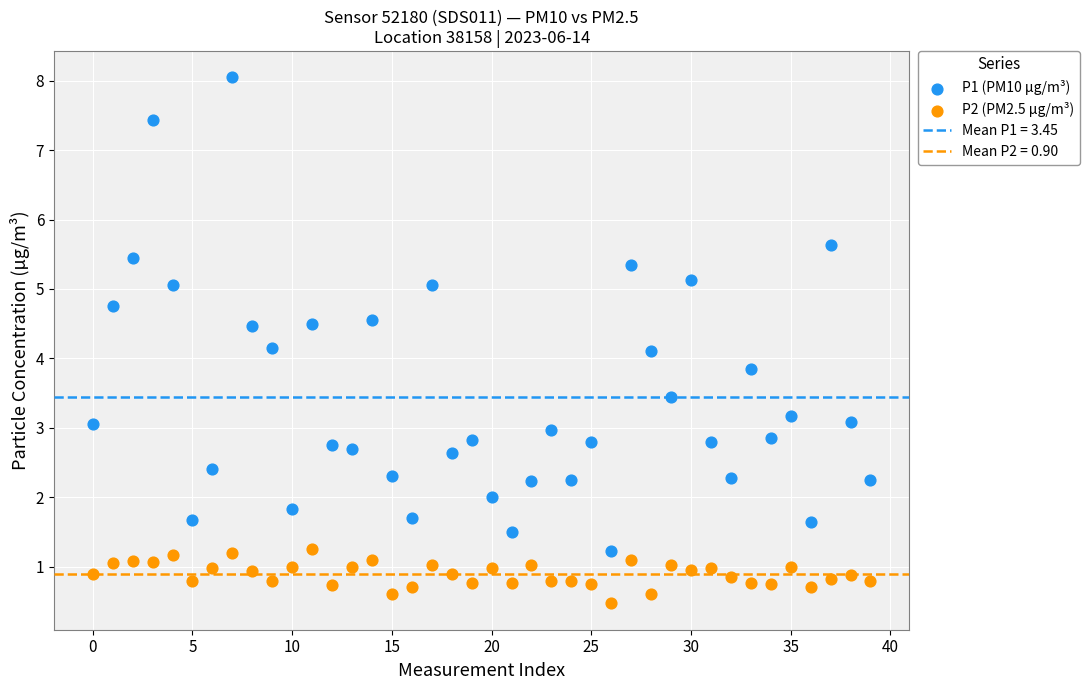

Which series reaches the maximum Y coordinate?

P1 (PM10 µg/m³)